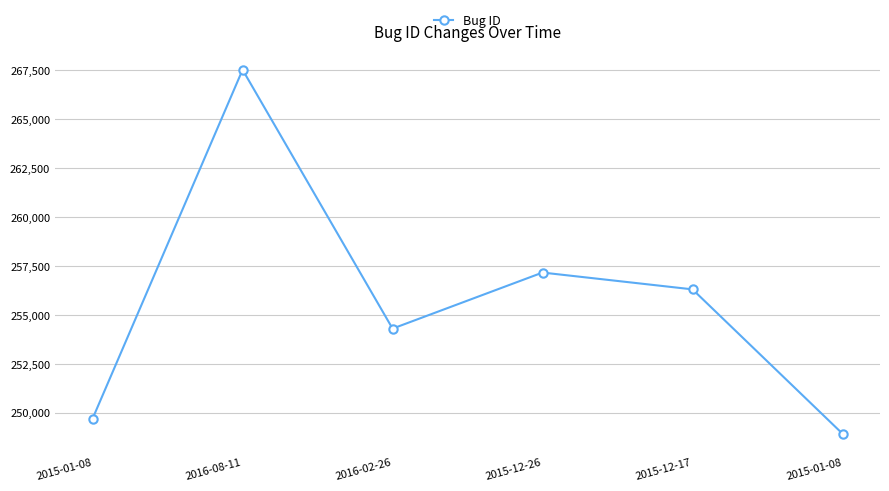

How many lines are shown in the chart?

1